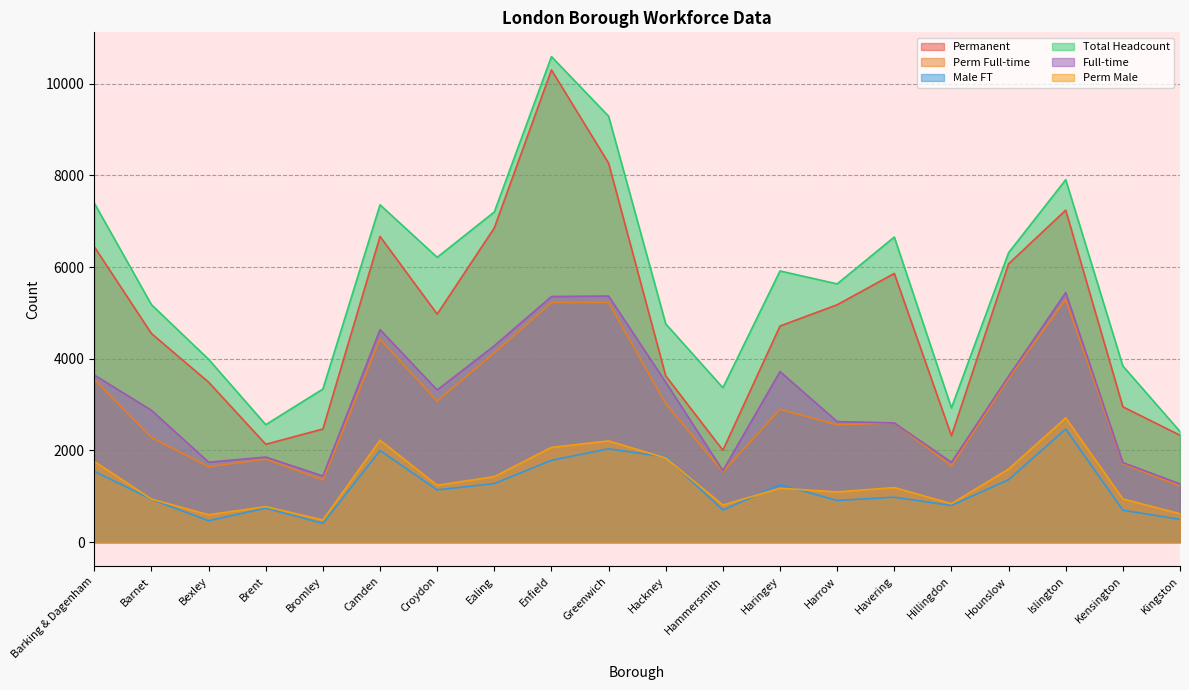

At which category does Male FT reach its first local valley?

Bexley